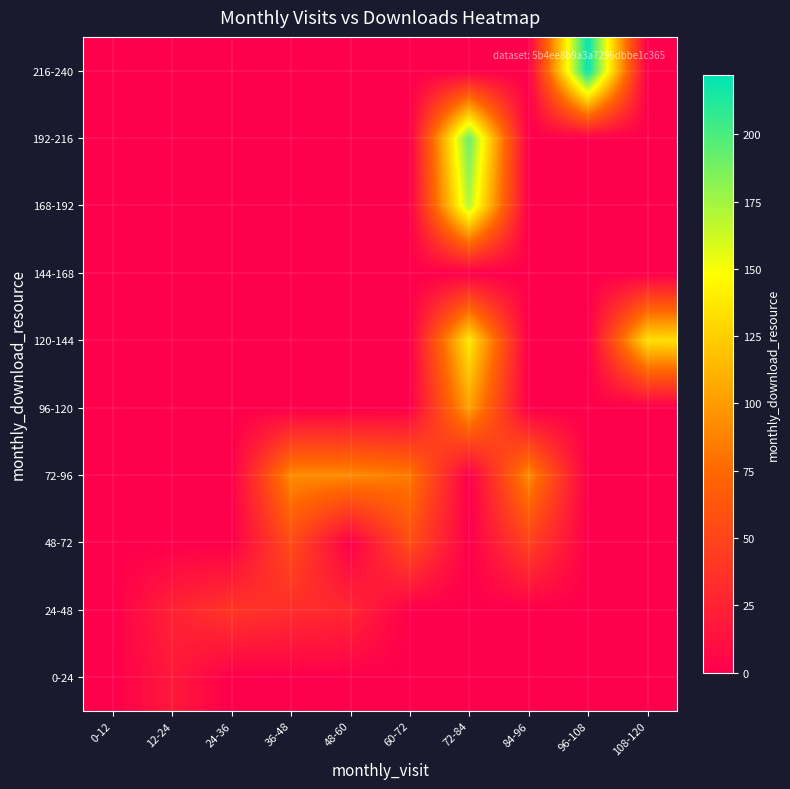

At which category does the chart reach its minimum across all series?

0-12